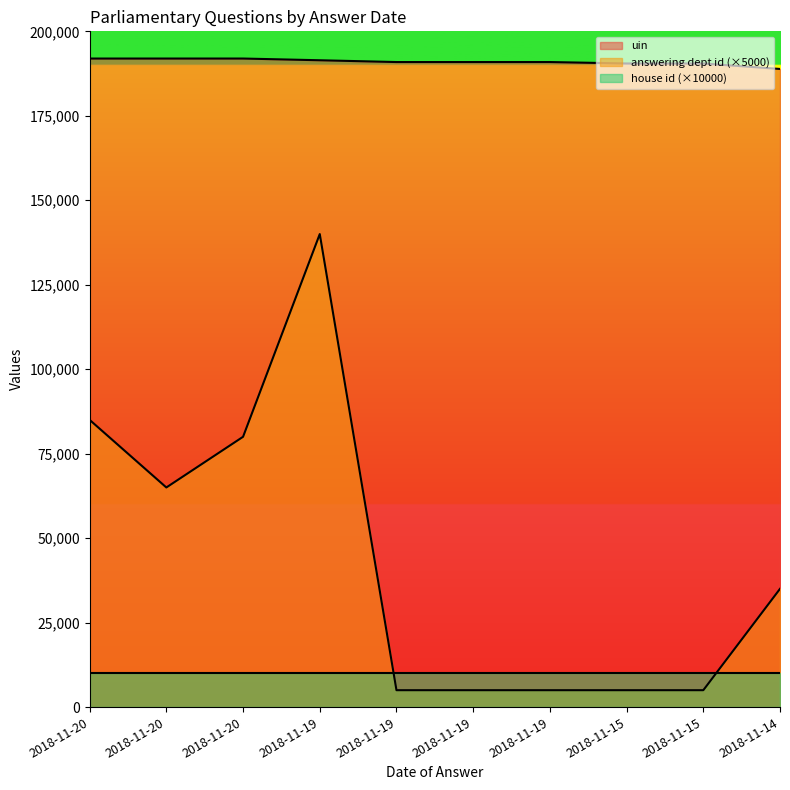

True or false: uin and answering dept id intersect in this chart.

False